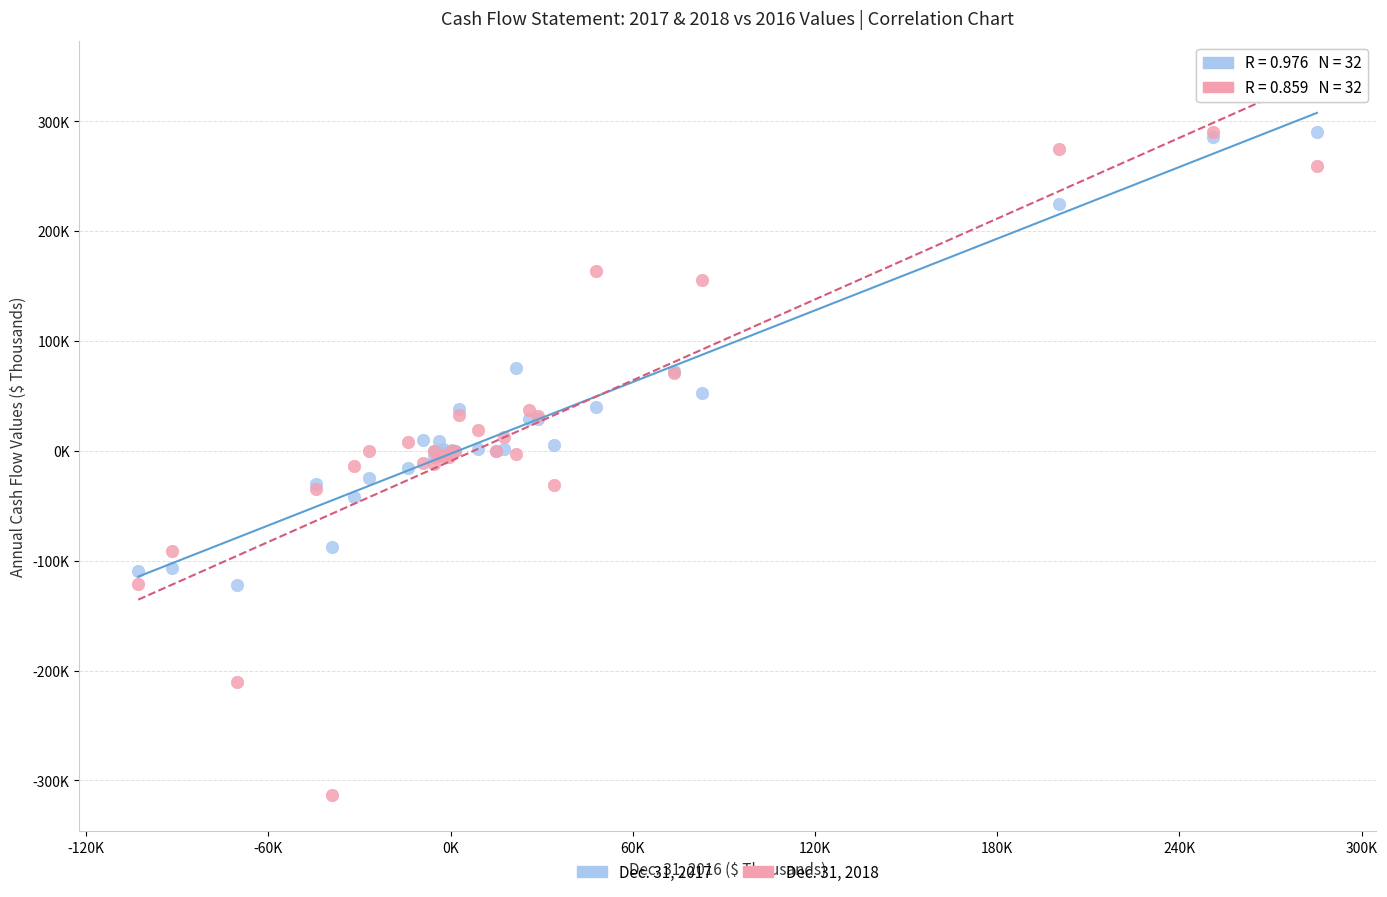

Which series has the largest Y range (max minus min)?

Dec. 31, 2018